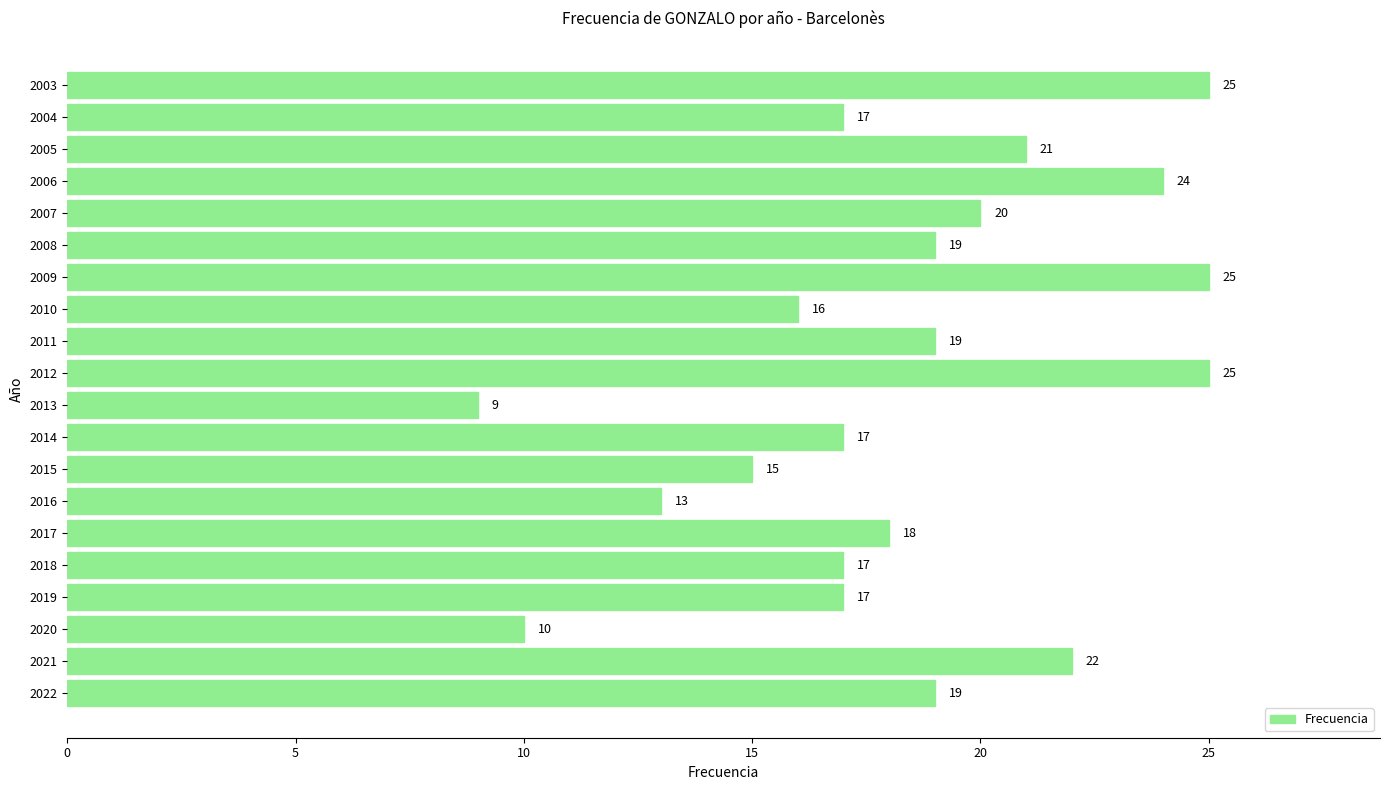

Approximately how many times larger is the value at 2008 compared to 2005?

0.9